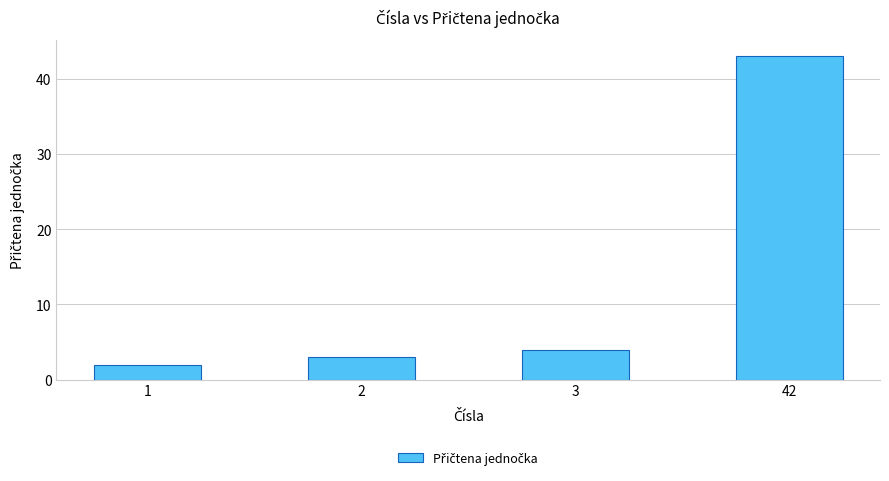

Rank the categories by value from highest to lowest.

42, 3, 2, 1